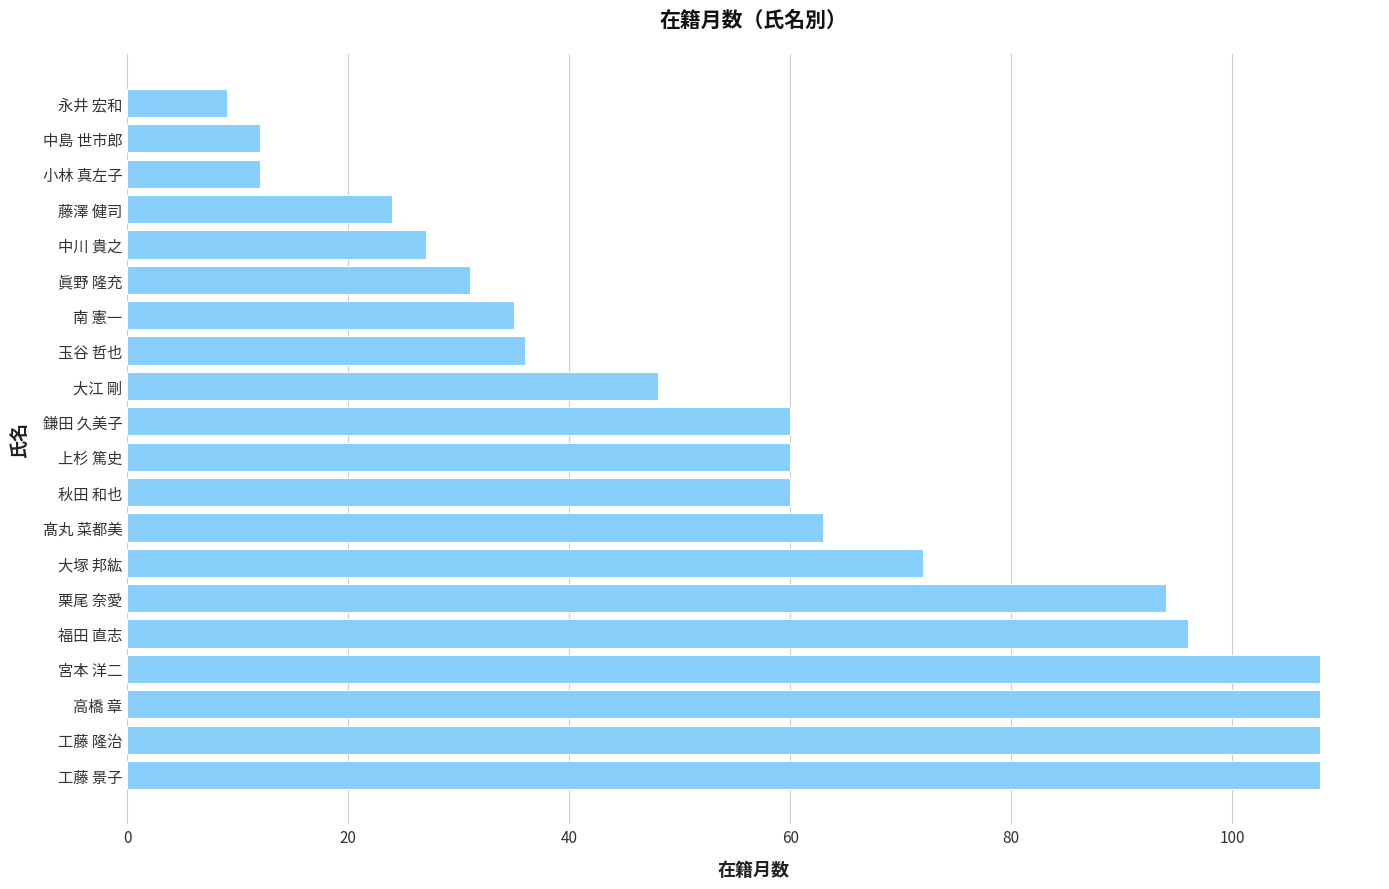

What is the difference between the maximum and minimum values?

99